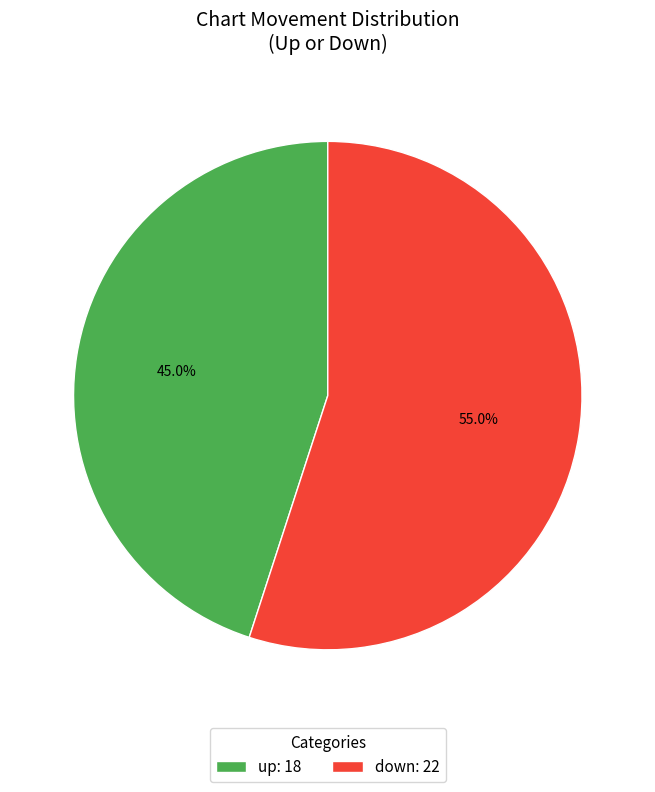

What is the total percentage of down and up?

100.0%